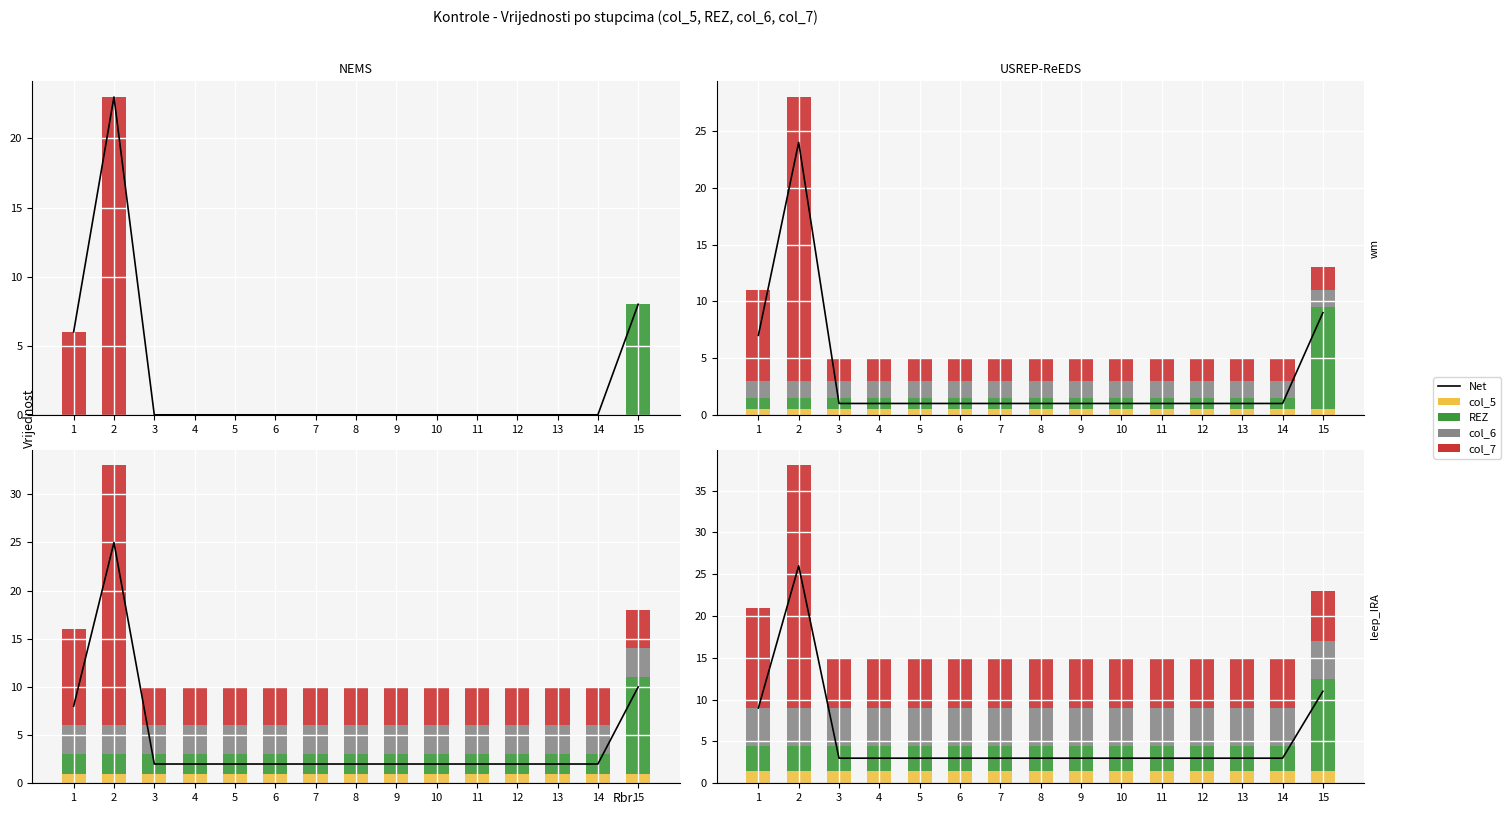

What is the value of the col_5 bar at the 9th from the left?

1.5